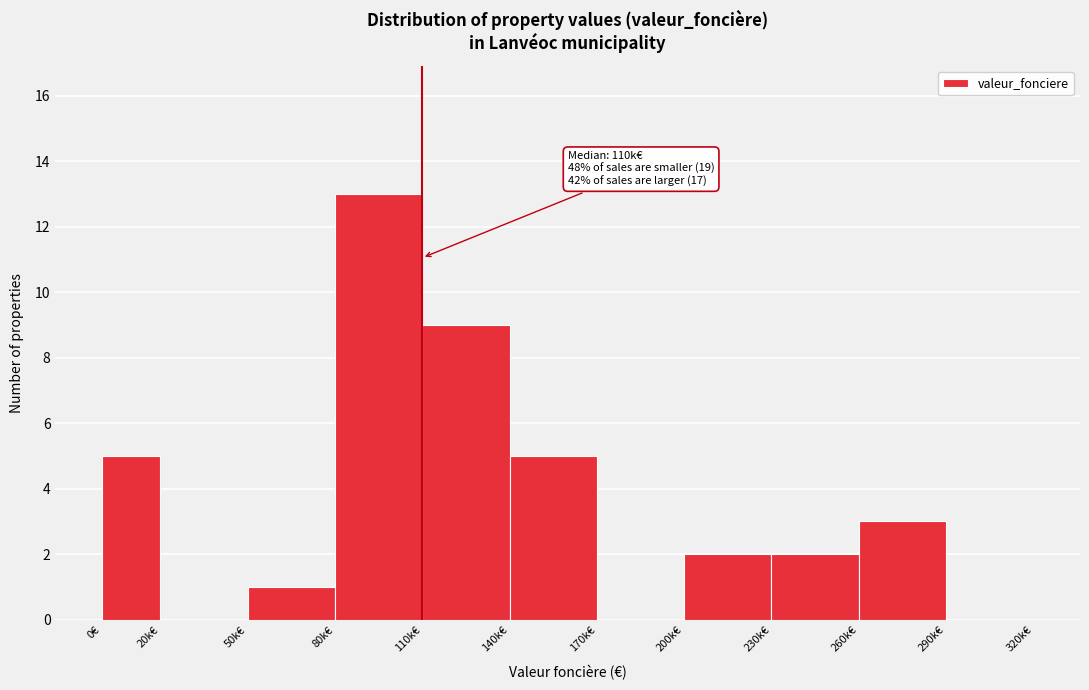

Reading left to right, list all the values displayed in this chart.

0€=5	20k€=0	50k€=1	80k€=13	110k€=9	140k€=5	170k€=0	200k€=2	230k€=2	260k€=3	290k€=0